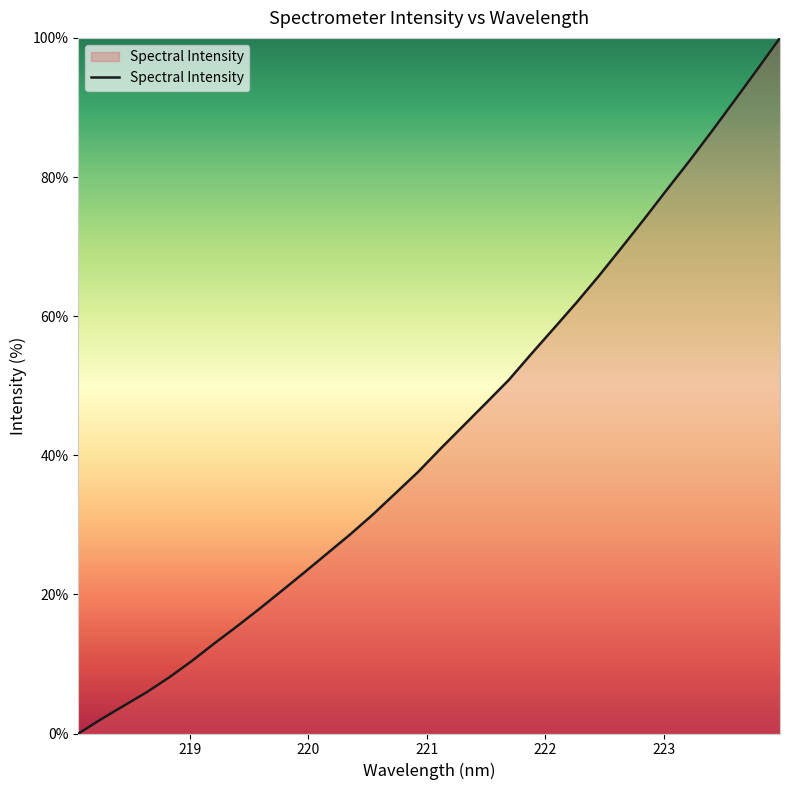

What is the difference between the maximum and minimum values?

100.0